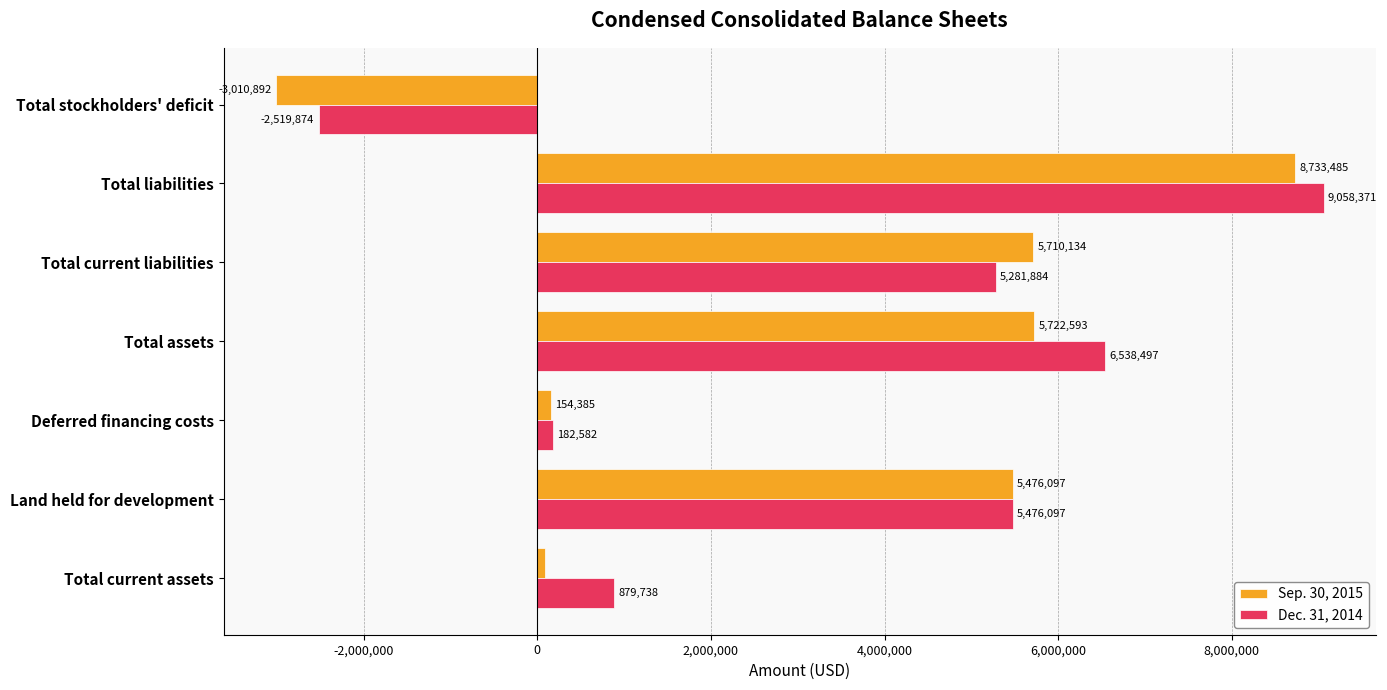

How many positive values does the Dec. 31, 2014 series have?

6